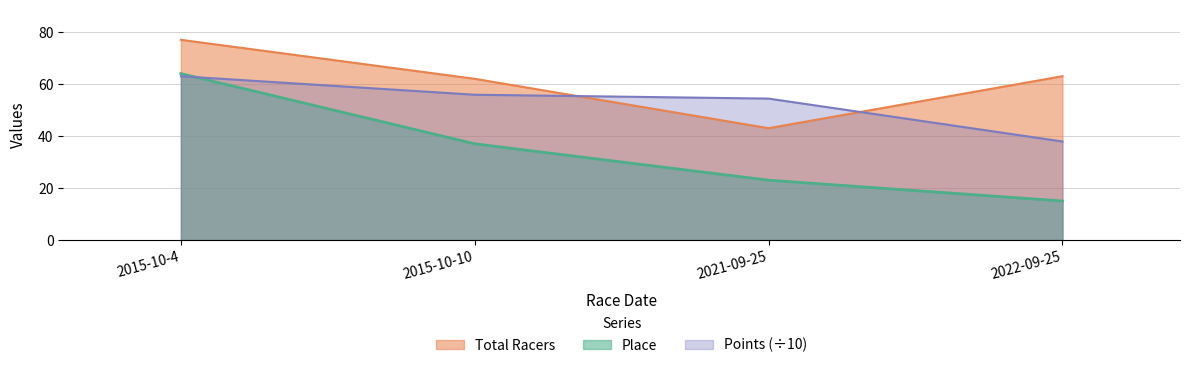

Is the value of Place at 2021-09-25 greater than the value of Points at 2015-10-10?

No